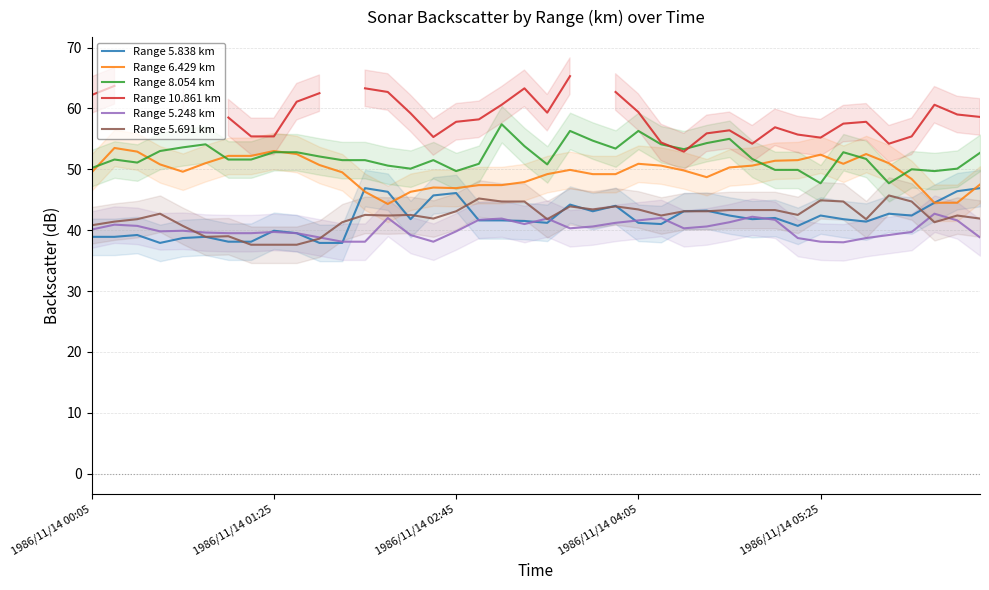

True or false: Range 5.838 km and Range 10.861 km intersect in this chart.

False